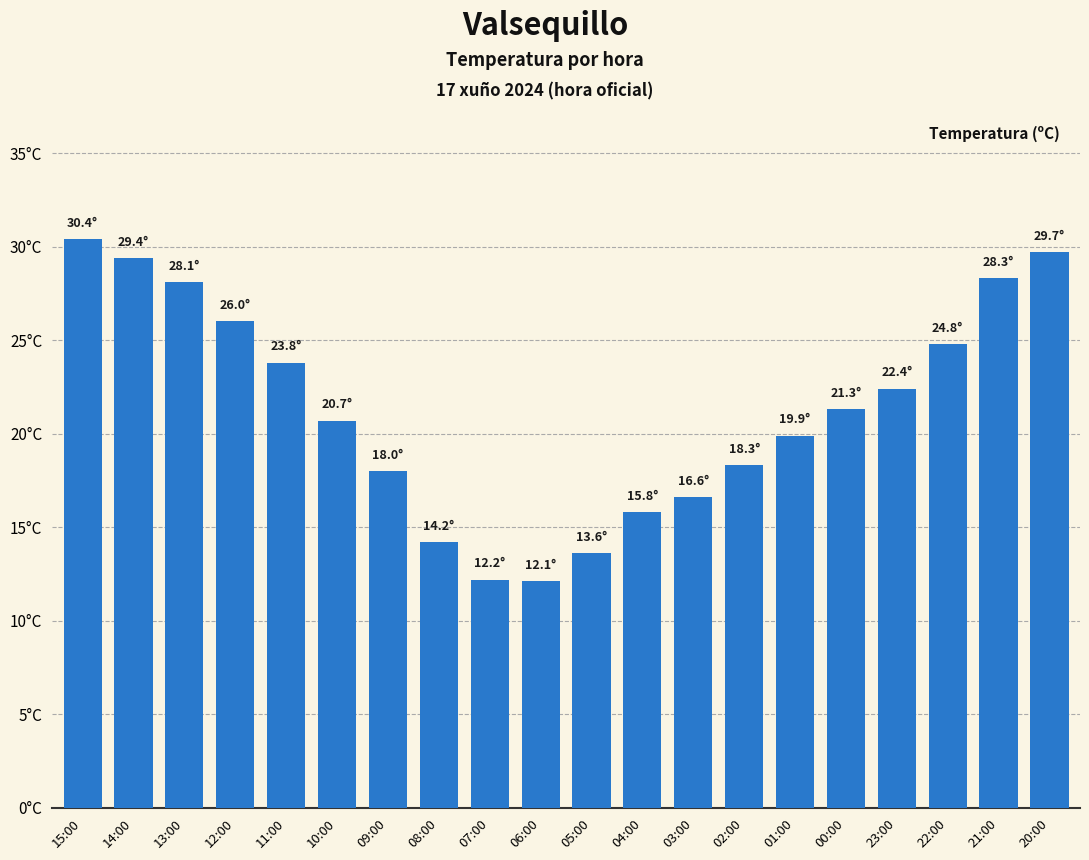

What value does the data have at 08:00?

14.2